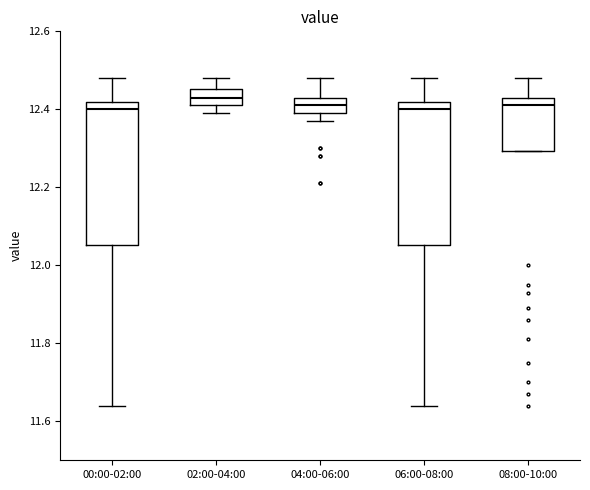

Reading left to right, read every box against the y-axis: the position of its median line, the range the box covers, and the ends of its whiskers. The values are not printed on the chart, so give them approximately, as read against the axis.

00:00-02:00: median 12.40, box 12.06 to 12.42, whiskers 11.64 to 12.48
02:00-04:00: median 12.44, box 12.42 to 12.46, whiskers 12.40 to 12.48
04:00-06:00: median 12.42, box 12.40 to 12.44, whiskers 12.38 to 12.48
06:00-08:00: median 12.40, box 12.06 to 12.42, whiskers 11.64 to 12.48
08:00-10:00: median 12.42, box 12.30 to 12.44, whiskers 12.30 to 12.48